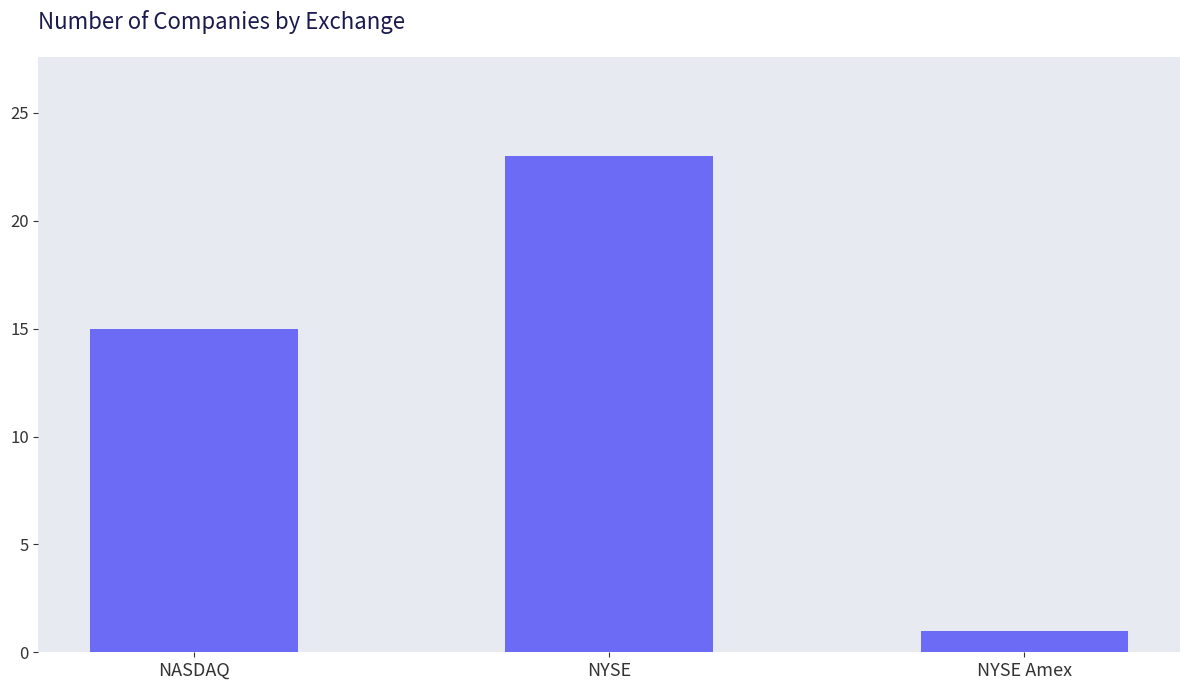

What position from the right is NYSE?

2